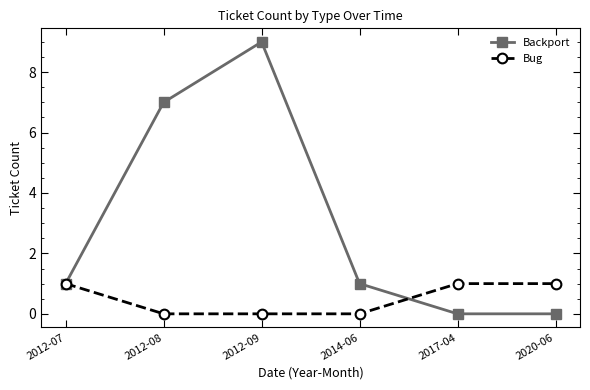

What is the sum of all Backport values?

18